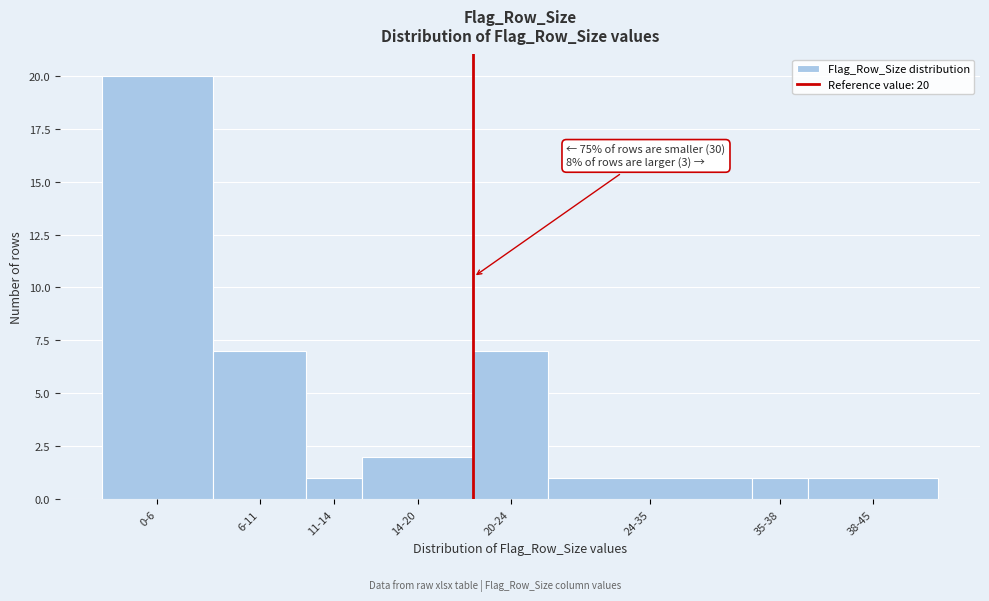

Reading left to right, list all the values displayed in this chart.

0-6=20	6-11=7	11-14=1	14-20=2	20-24=7	24-35=1	35-38=1	38-45=1